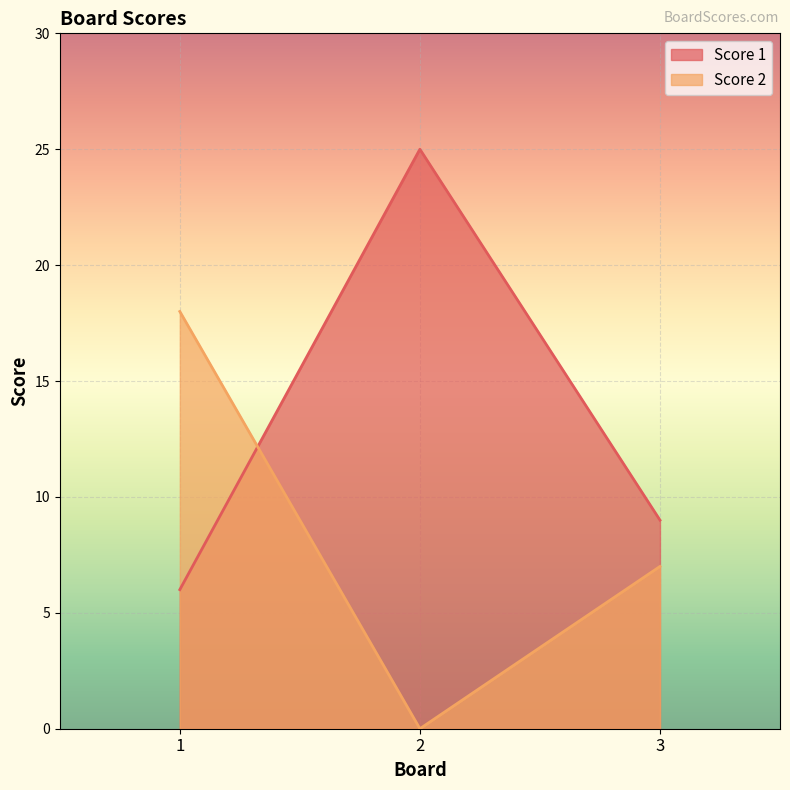

What are all the series names shown in the legend?

Score 1, Score 2